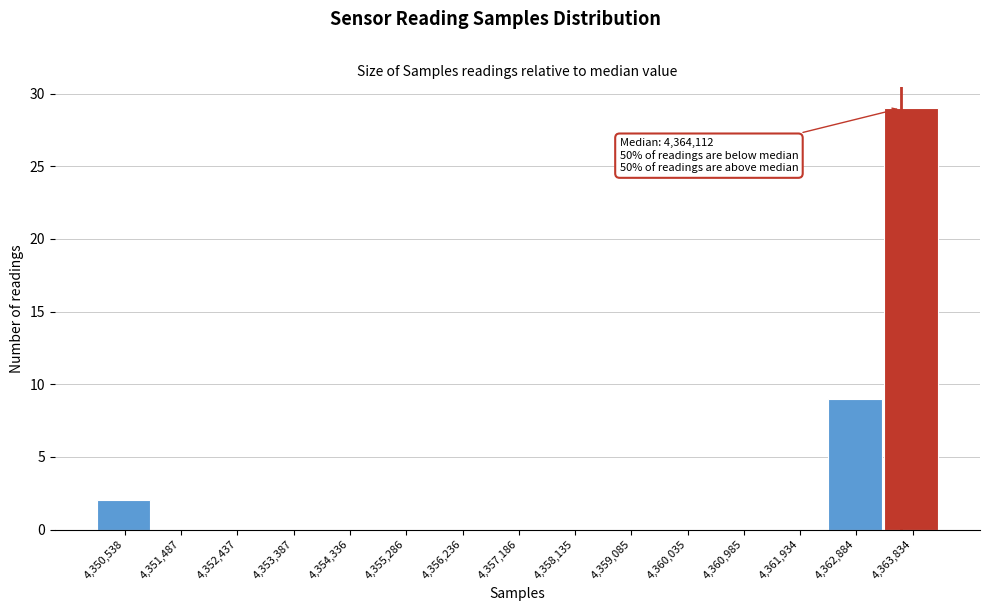

Reading left to right, what are all the values shown in this chart?

4,350,538=2	4,351,487=0	4,352,437=0	4,353,387=0	4,354,336=0	4,355,286=0	4,356,236=0	4,357,186=0	4,358,135=0	4,359,085=0	4,360,035=0	4,360,985=0	4,361,934=0	4,362,884=9	4,363,834=29